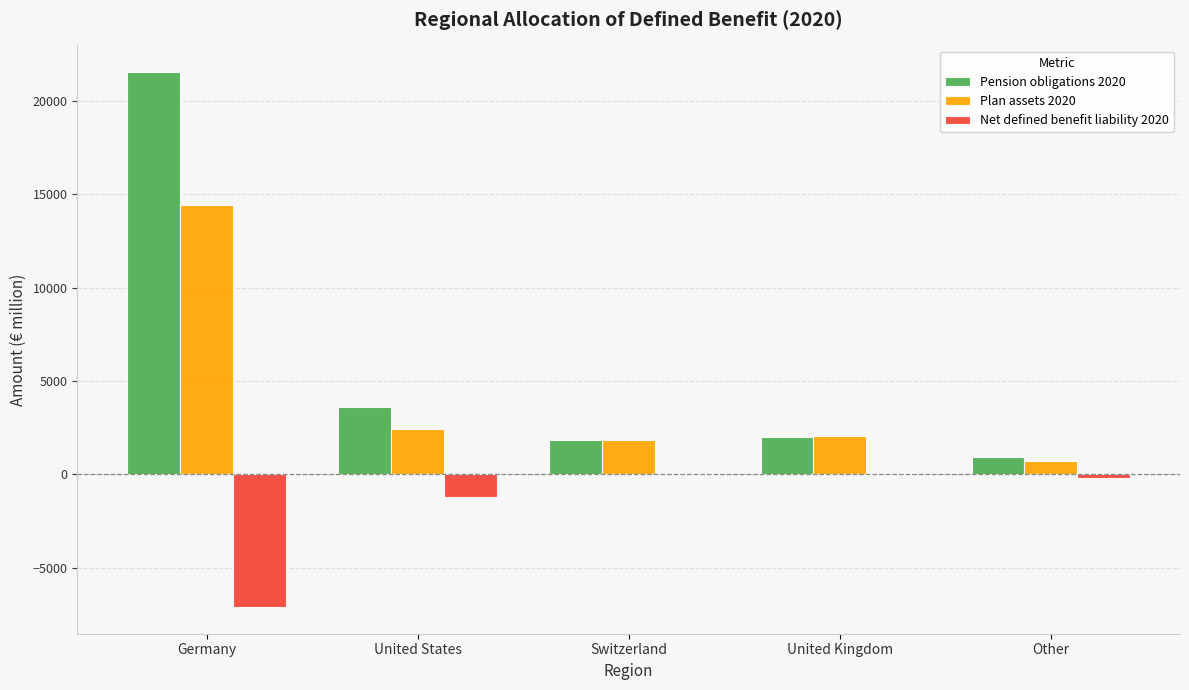

Are the bars horizontal?

No